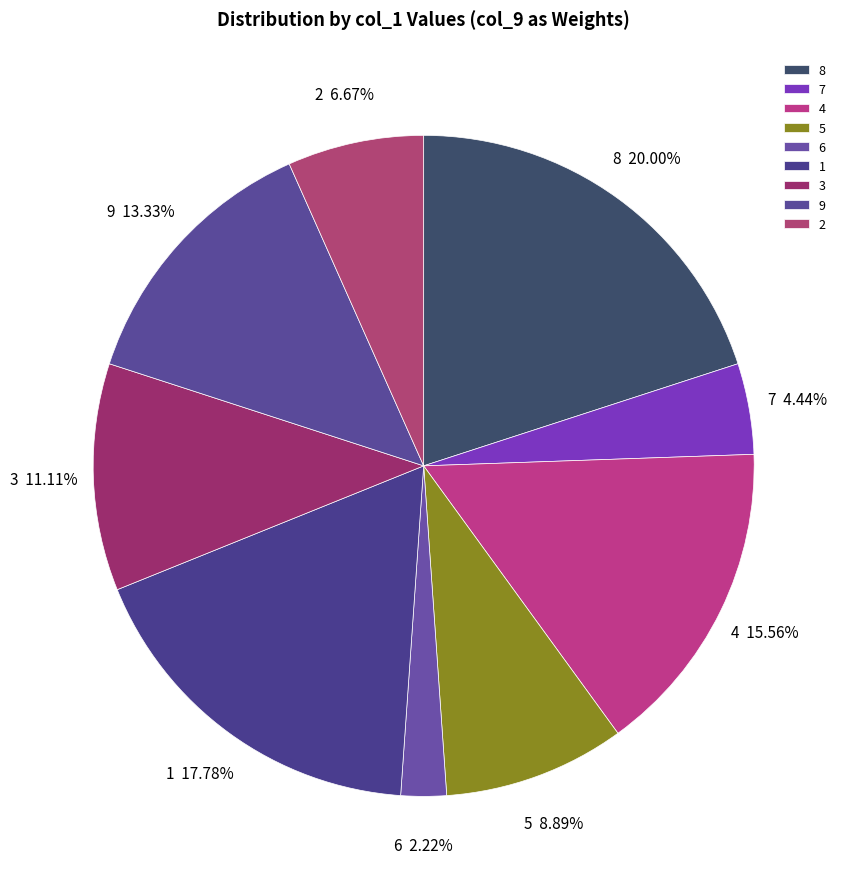

To the nearest percent, what percentage of the pie is 8?

20%